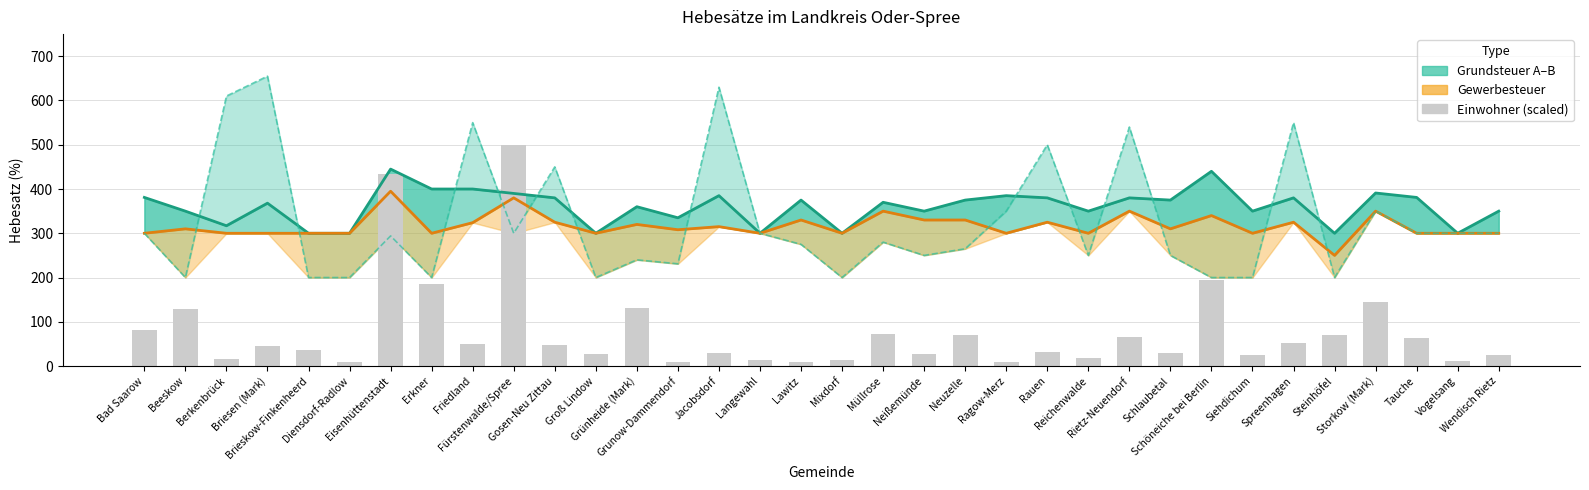

Rank the series at Neuzelle from lowest to highest value.

Einwohner (scaled), Grundsteuer A, Gewerbesteuer, Grundsteuer B